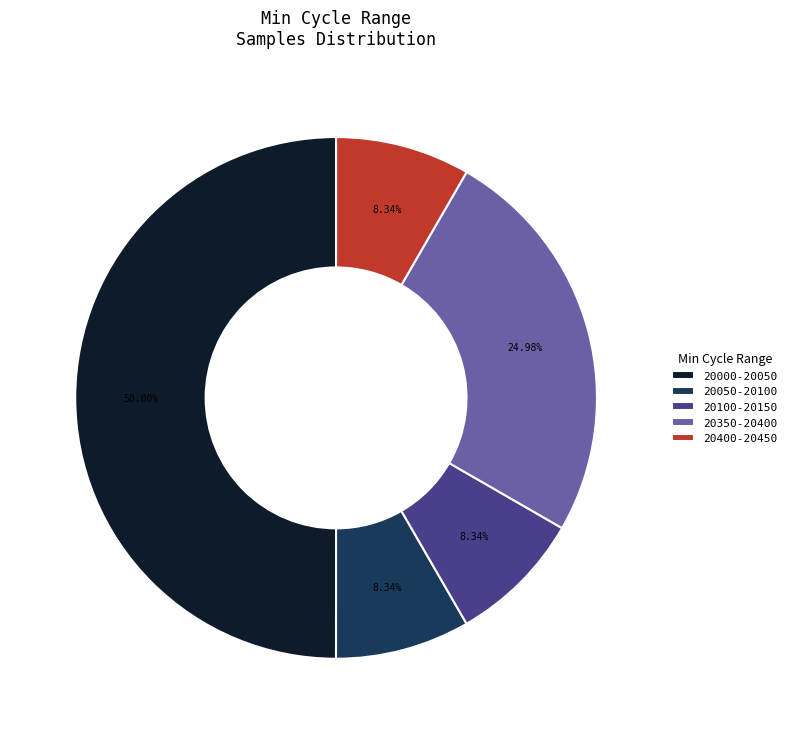

Is 20400-20450 the majority of the pie?

No